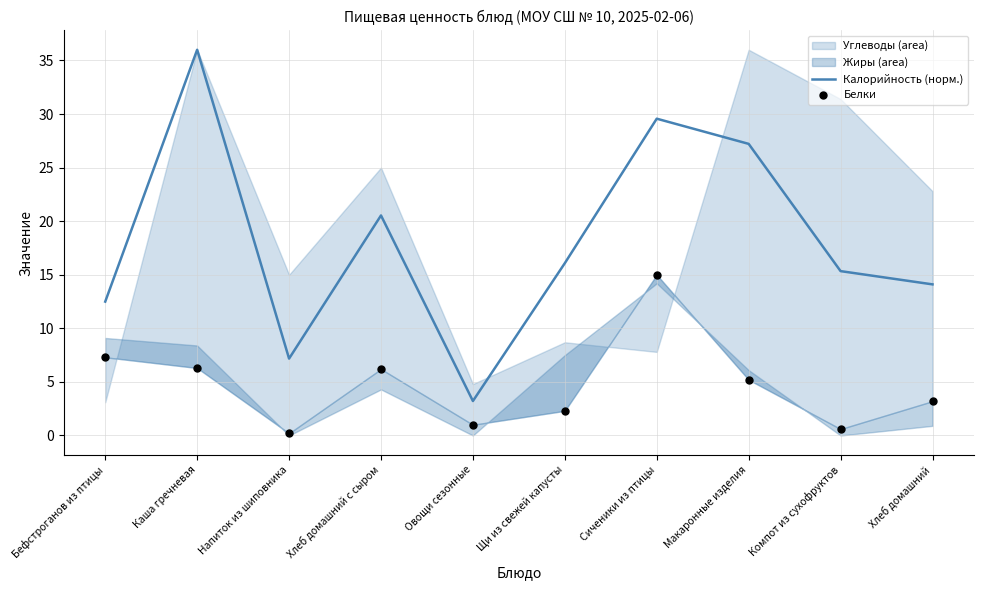

The Калорийность (норм.) series shows 2.0 at Овощи сезонные. True or false?

False